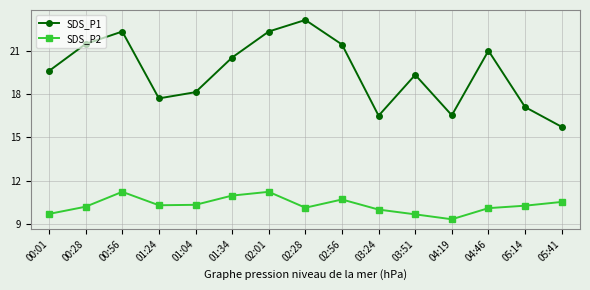

True or false: SDS_P2 and SDS_P1 intersect in this chart.

False